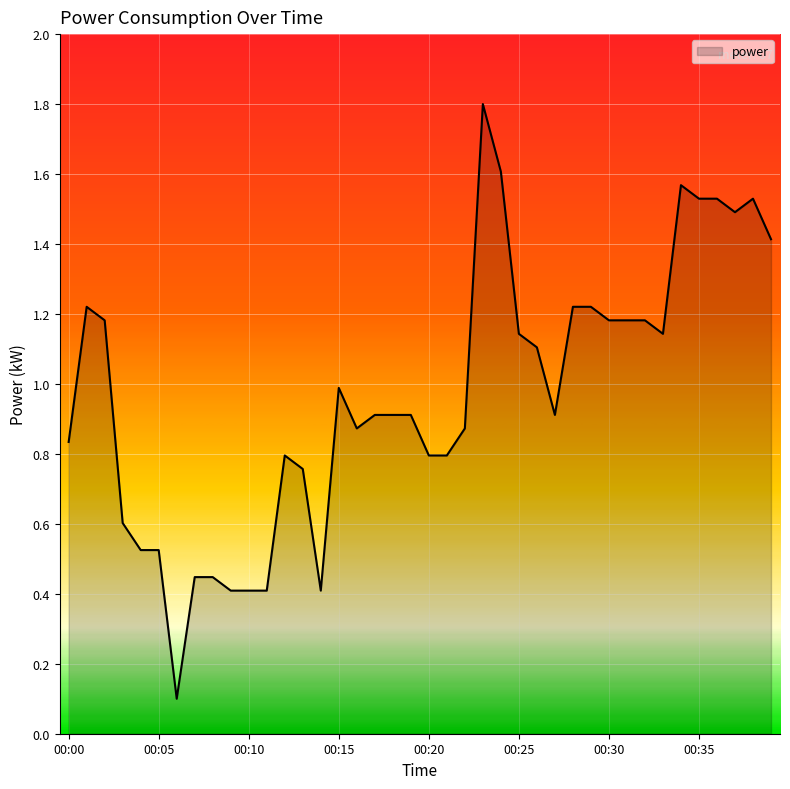

What is the greatest value displayed?

1.8